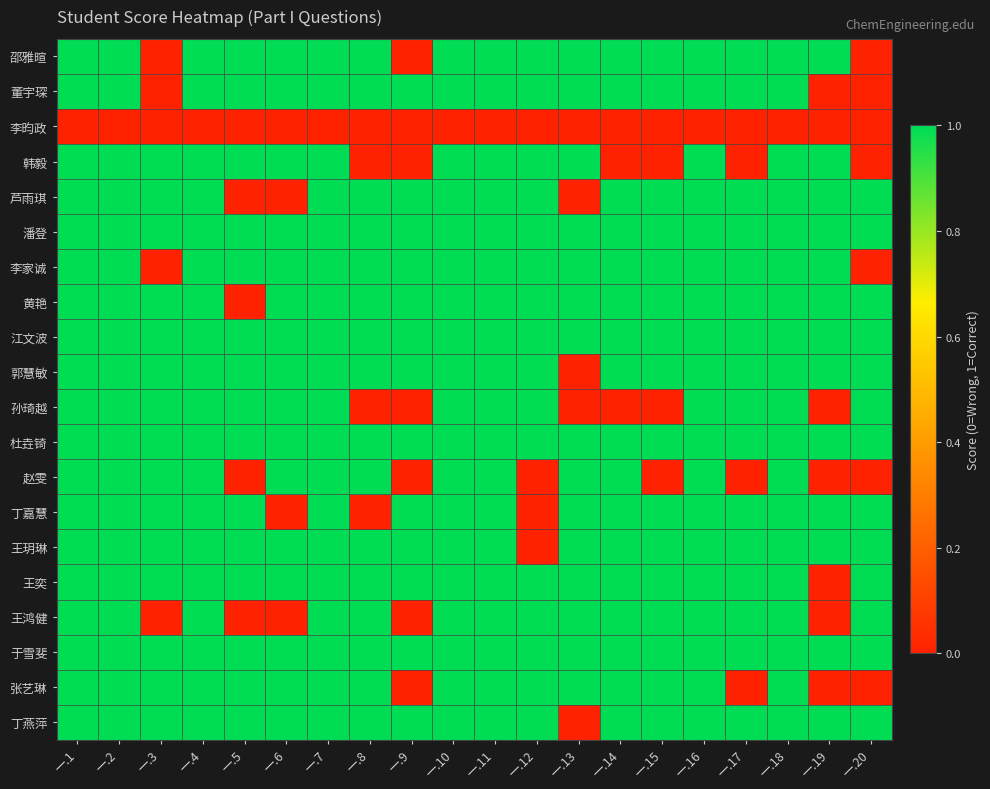

Rank the series at 一.15 from highest to lowest value.

邵雅暄, 董宇琛, 芦雨琪, 潘登, 李家诚, 黄艳, 江文波, 郭慧敏, 杜垚锜, 丁嘉慧, 王玥琳, 王奕, 王鸿健, 于雪斐, 张艺琳, 丁燕萍, 李昀政, 韩毅, 孙琦越, 赵雯